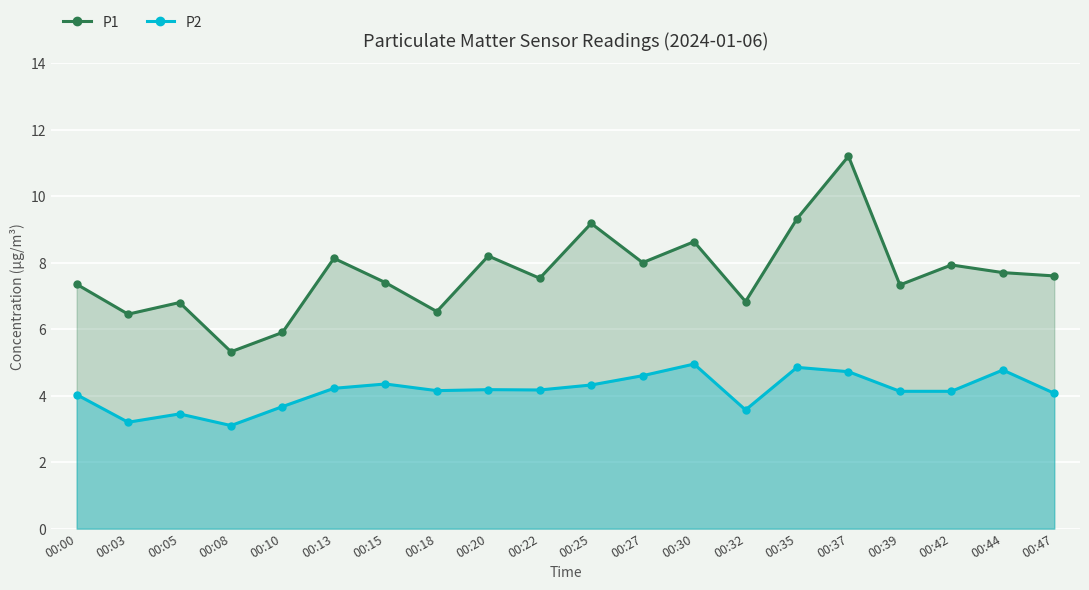

What is the highest value of the P2 series?

5.0